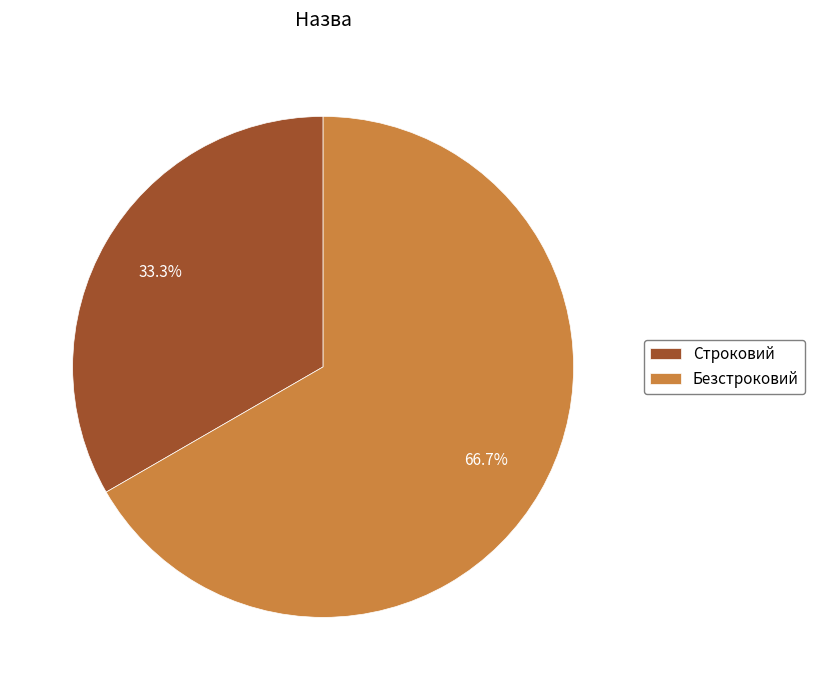

What is the smallest slice in the pie chart?

Строковий